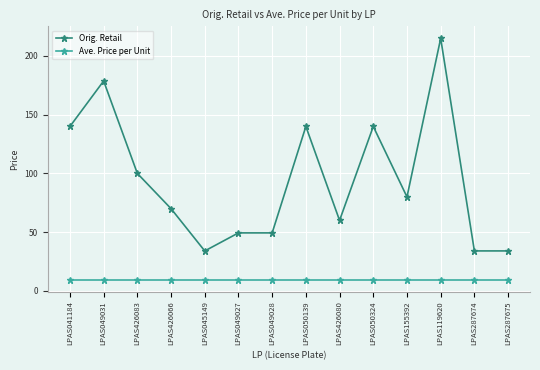

What position from the left is LPAS155392?

11